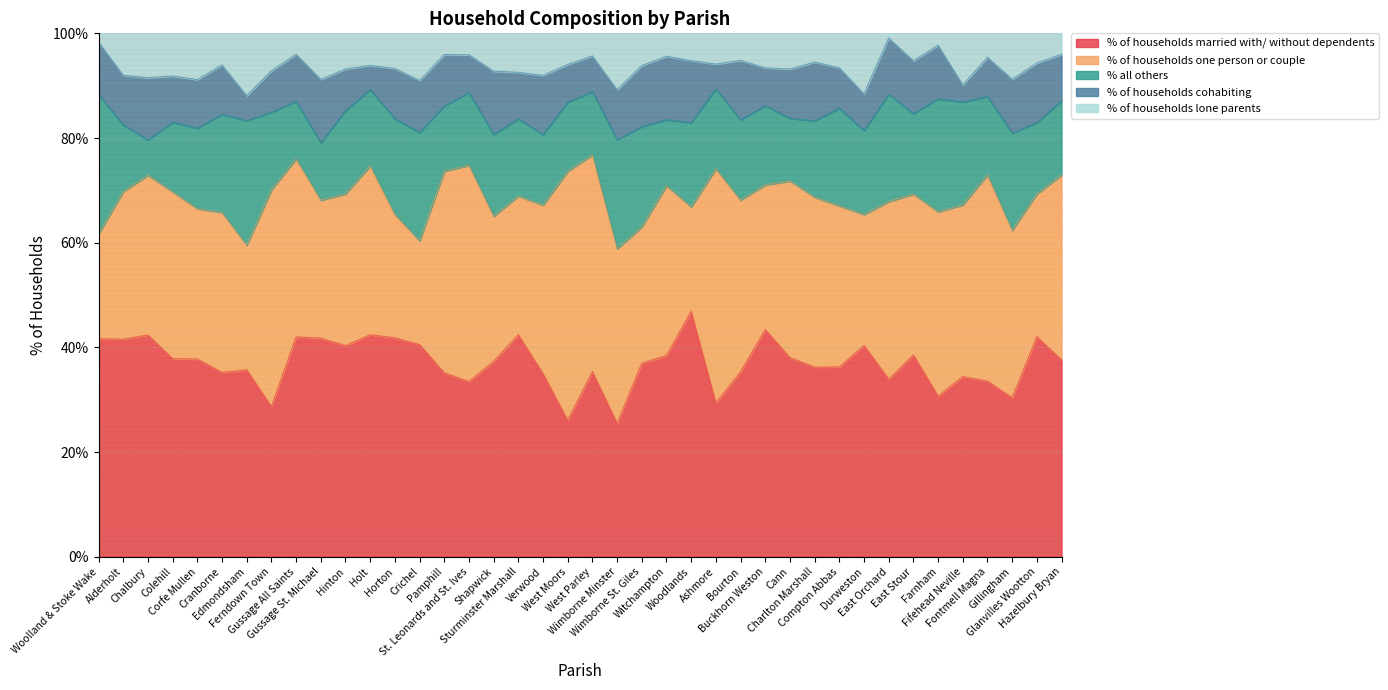

How many times do % of households lone parents and % of households cohabiting cross each other?

12